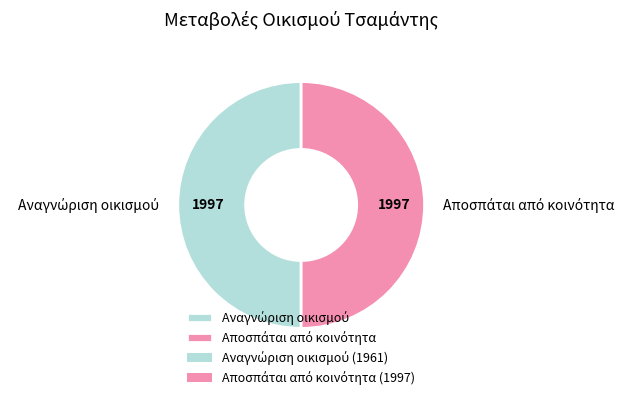

Does any single category account for the majority?

Yes